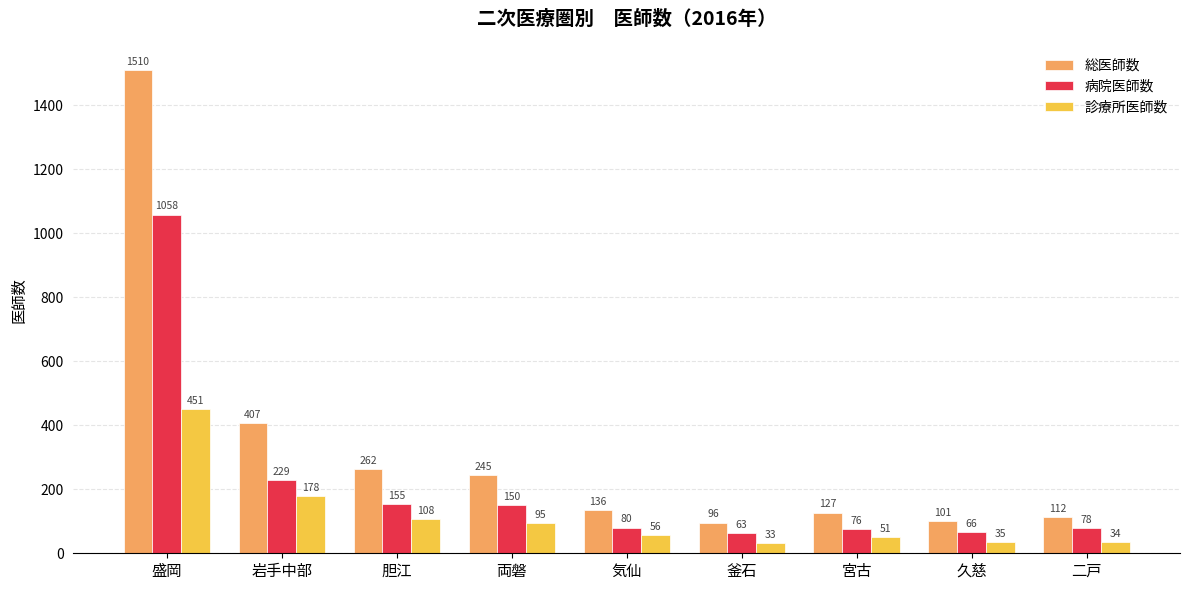

Read the 診療所医師数 value at 両磐.

95.0